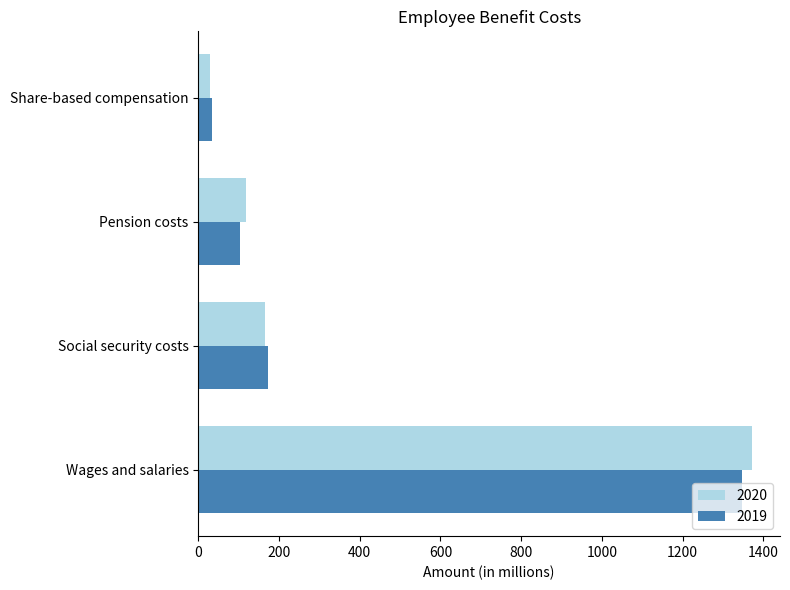

At which category is the sum across all series the highest?

Wages and salaries